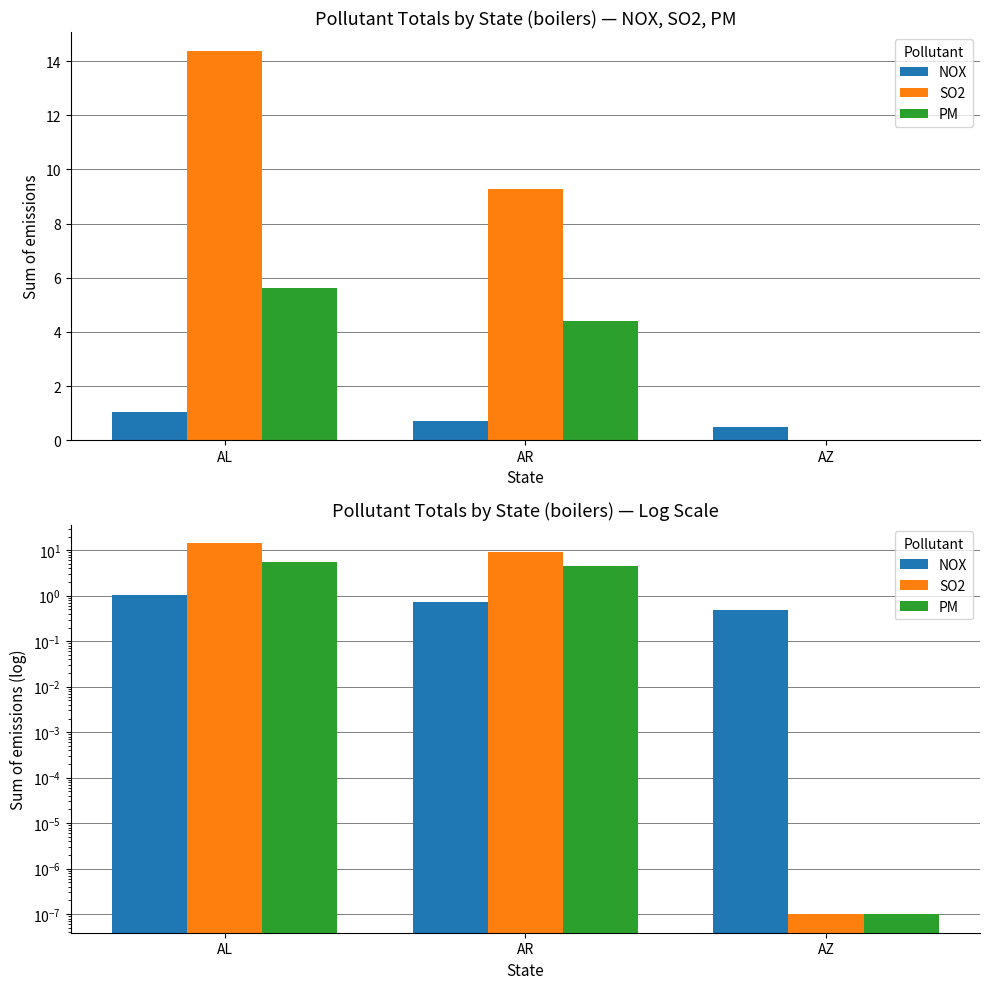

At how many categories does at least one series exceed 8?

2